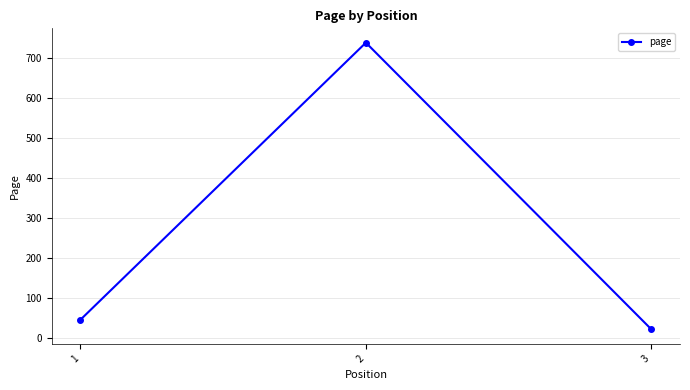

How many data points are less than 45?

1